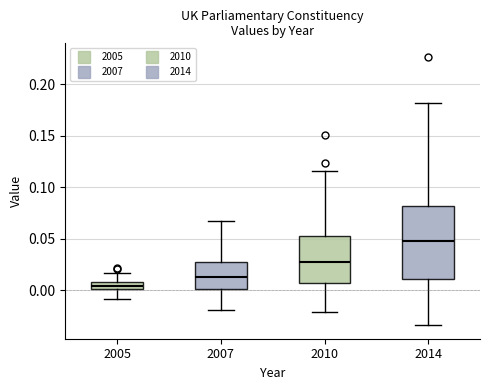

Where does the lower whisker of the box at x = 2014 end on the y-axis? The values are not printed on the chart, so give them approximately, as read against the axis.

-0.035